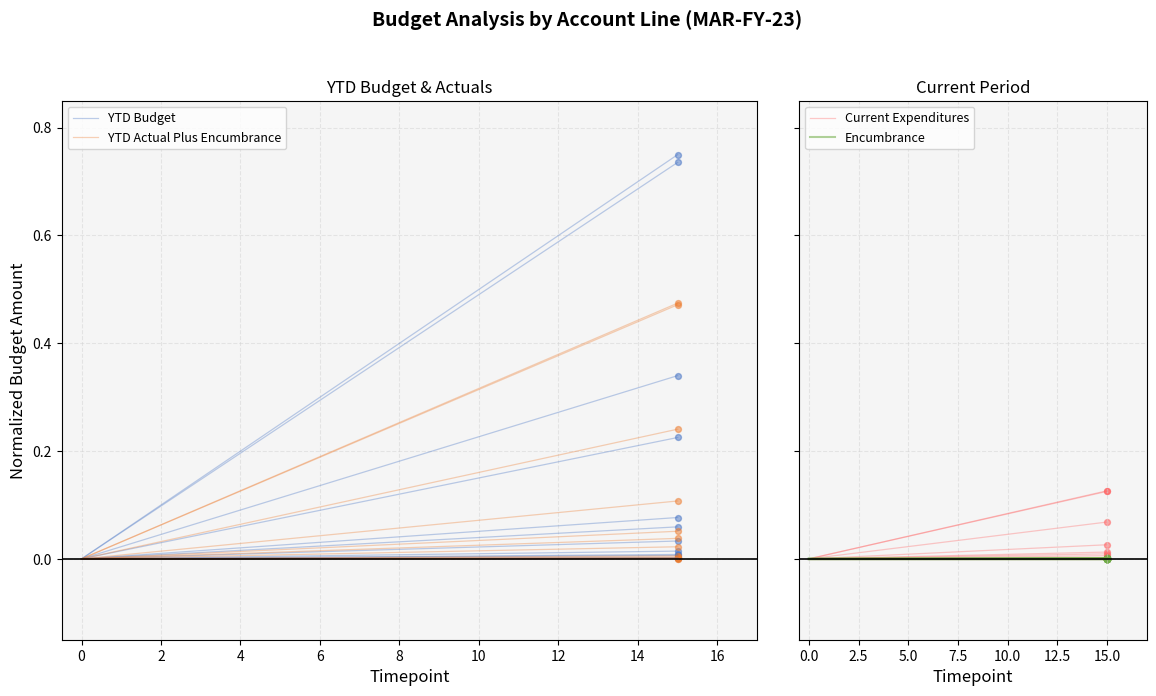

Which series reaches the minimum Y coordinate?

YTD Budget